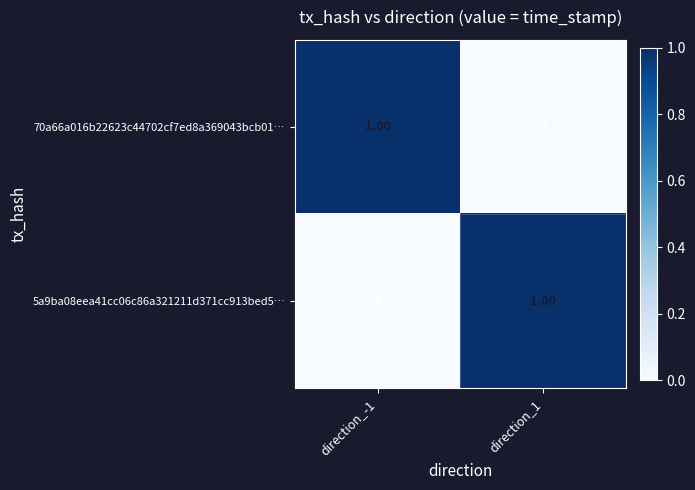

At direction_-1, list the series in order from smallest to largest.

5a9ba08eea41cc06c86a321211d371cc913bed5…, 70a66a016b22623c44702cf7ed8a369043bcb01…